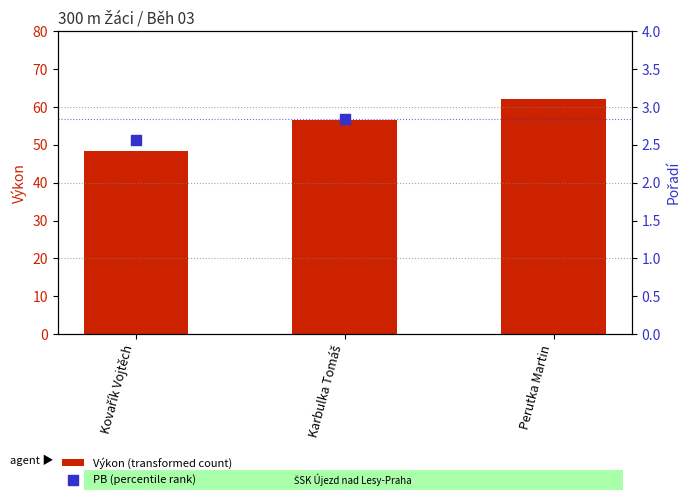

Which series reaches the maximum Y coordinate?

Výkon (transformed count)